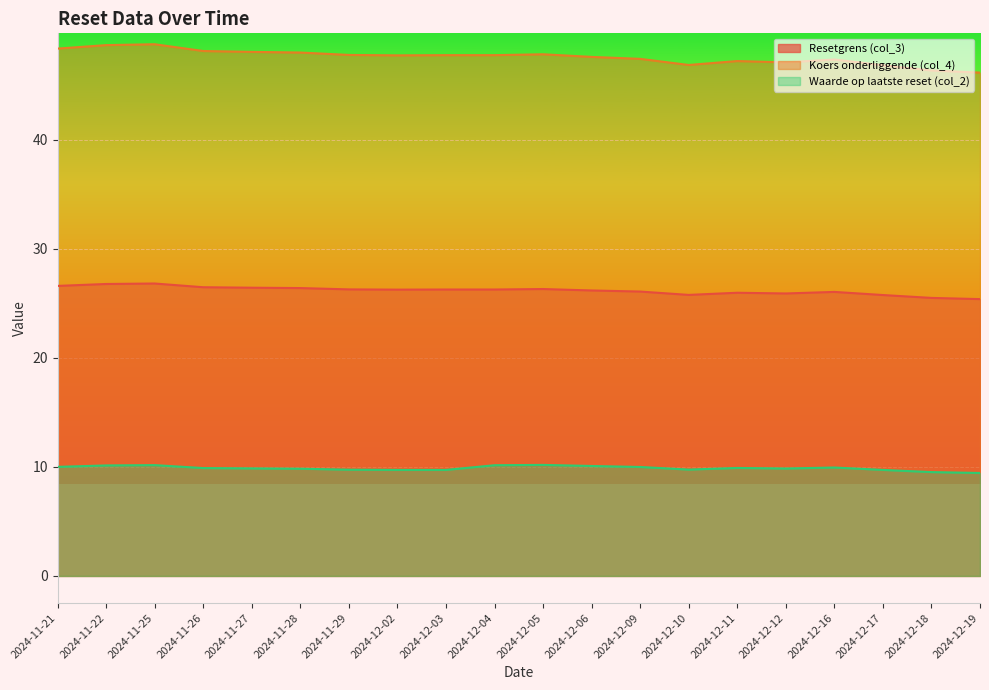

What are all the series names shown in the legend?

Resetgrens (col_3), Koers onderliggende (col_4), Waarde op laatste reset (col_2)